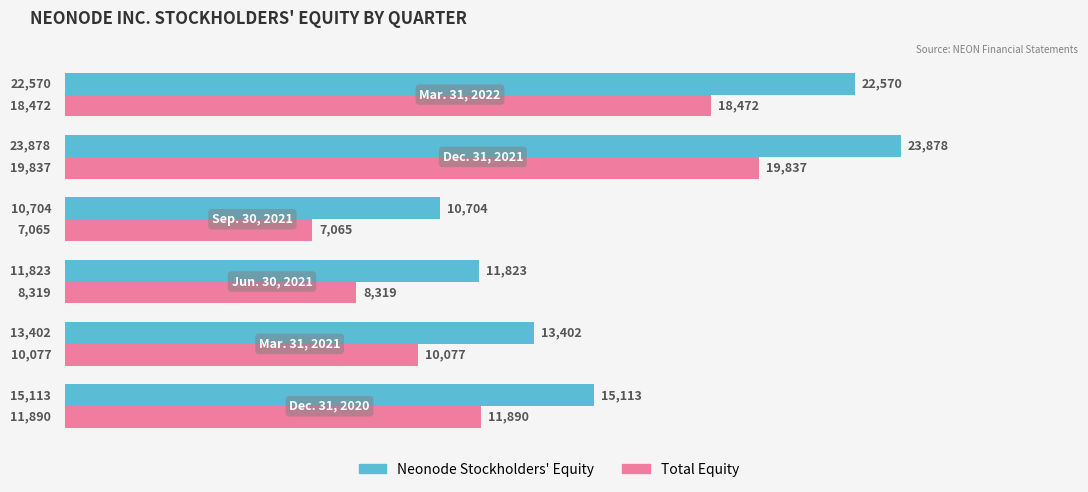

What is the greatest value displayed?

23878